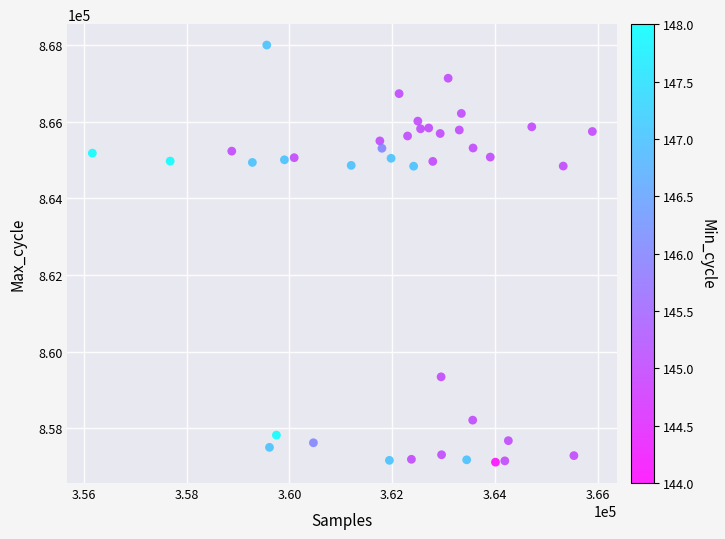

What is the range of Y values (max minus min)?

10897